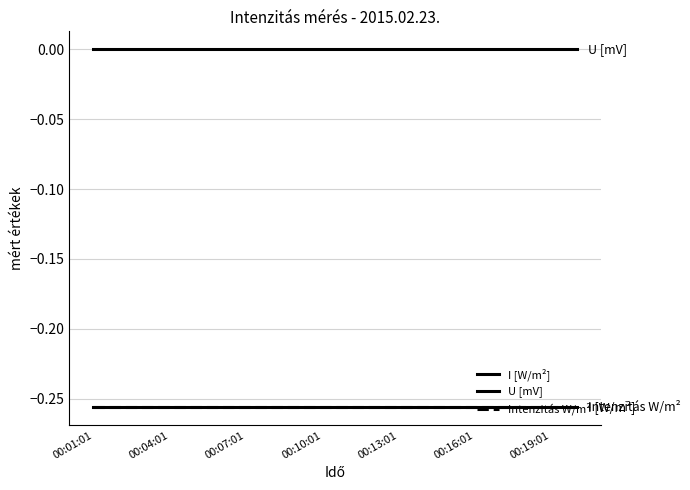

How many lines are shown in the chart?

3